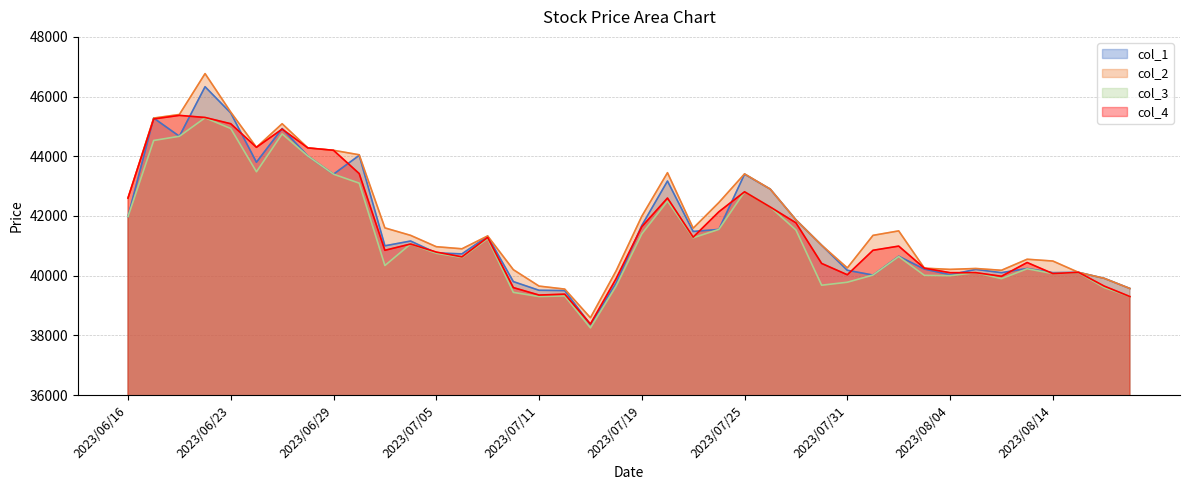

What is the total value across all series at 2023/08/04?

160340